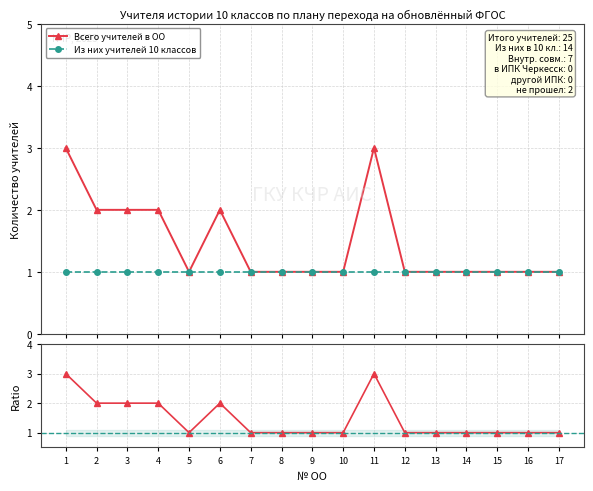

At which category is the sum across all series the highest?

1